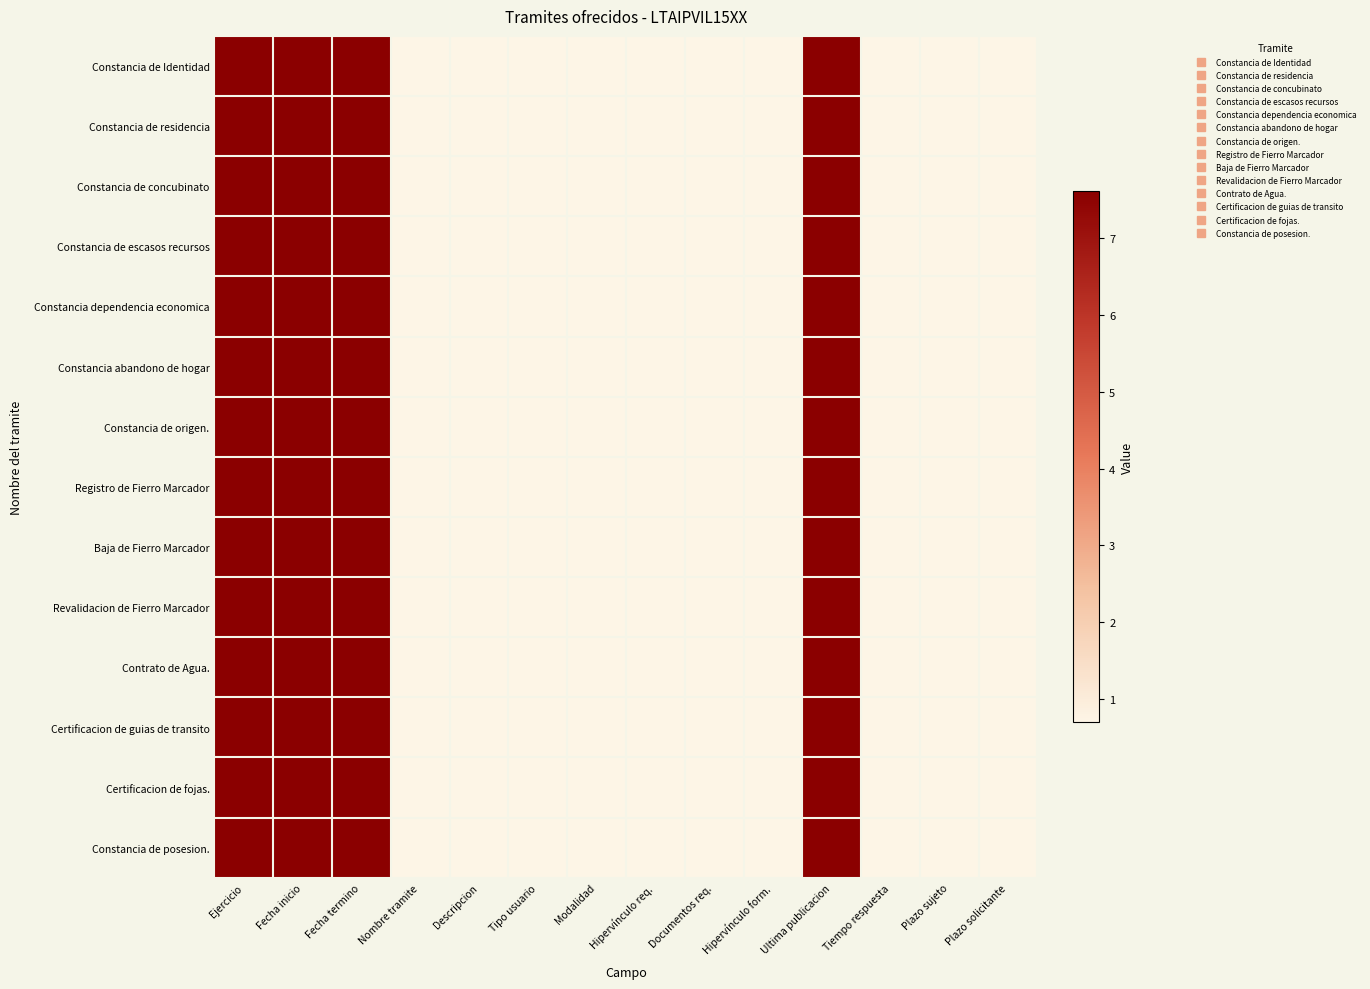

Between Nombre tramite and Ultima publicacion, which is larger?

Ultima publicacion